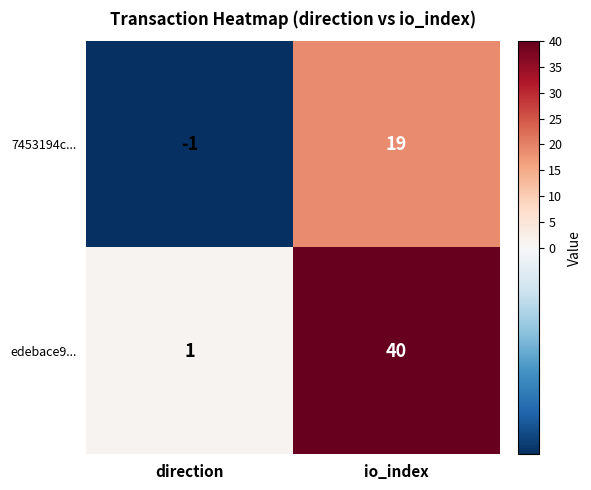

Between direction and io_index, which series saw the biggest shift?

edebace9...